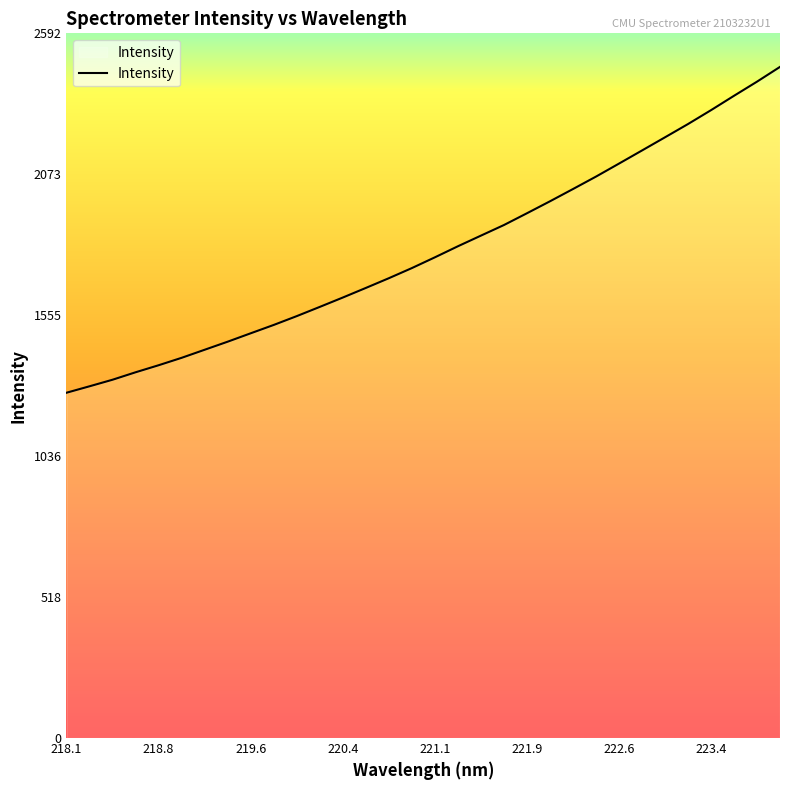

What is the smallest value displayed?

1270.1